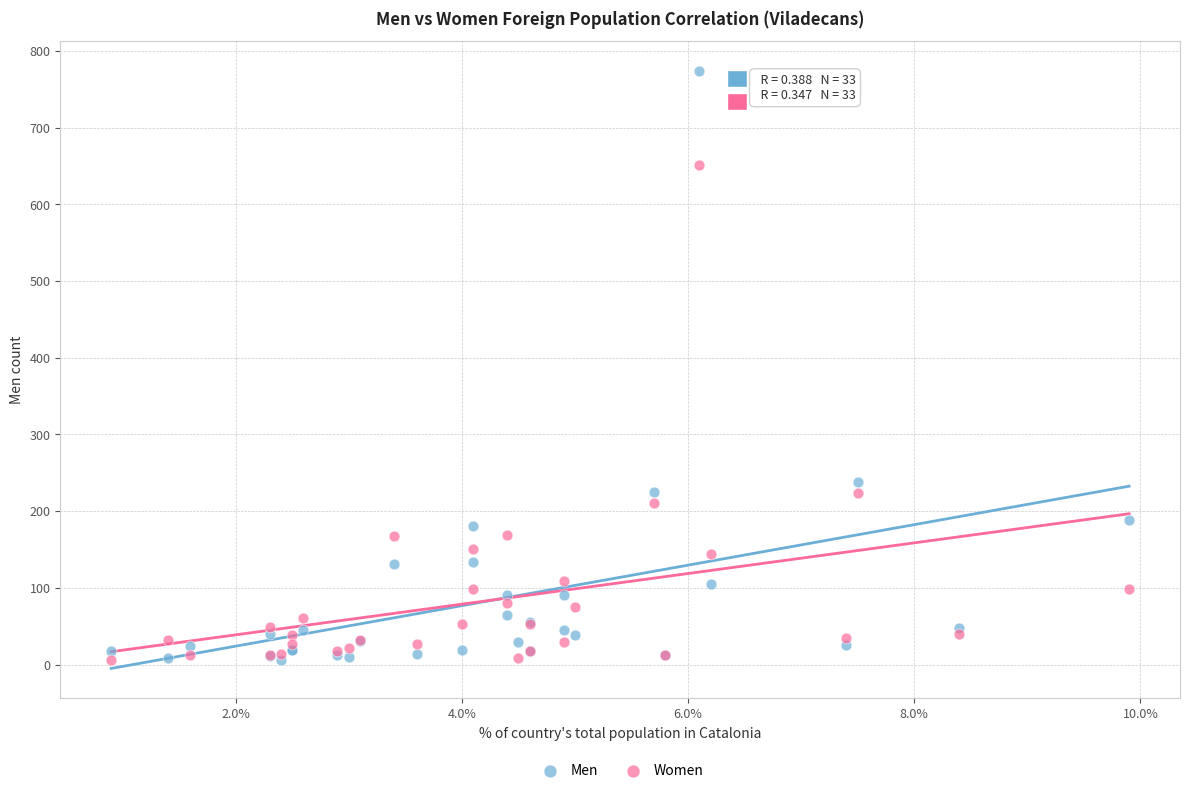

In the Women series, what Y value is closest to 328?

223